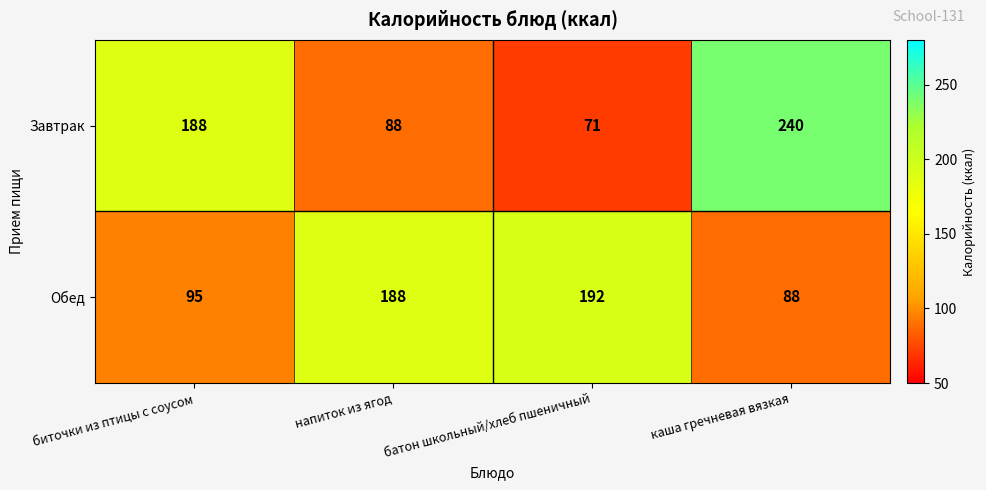

Between биточки из птицы с соусом and напиток из ягод, which series saw the biggest shift?

Завтрак